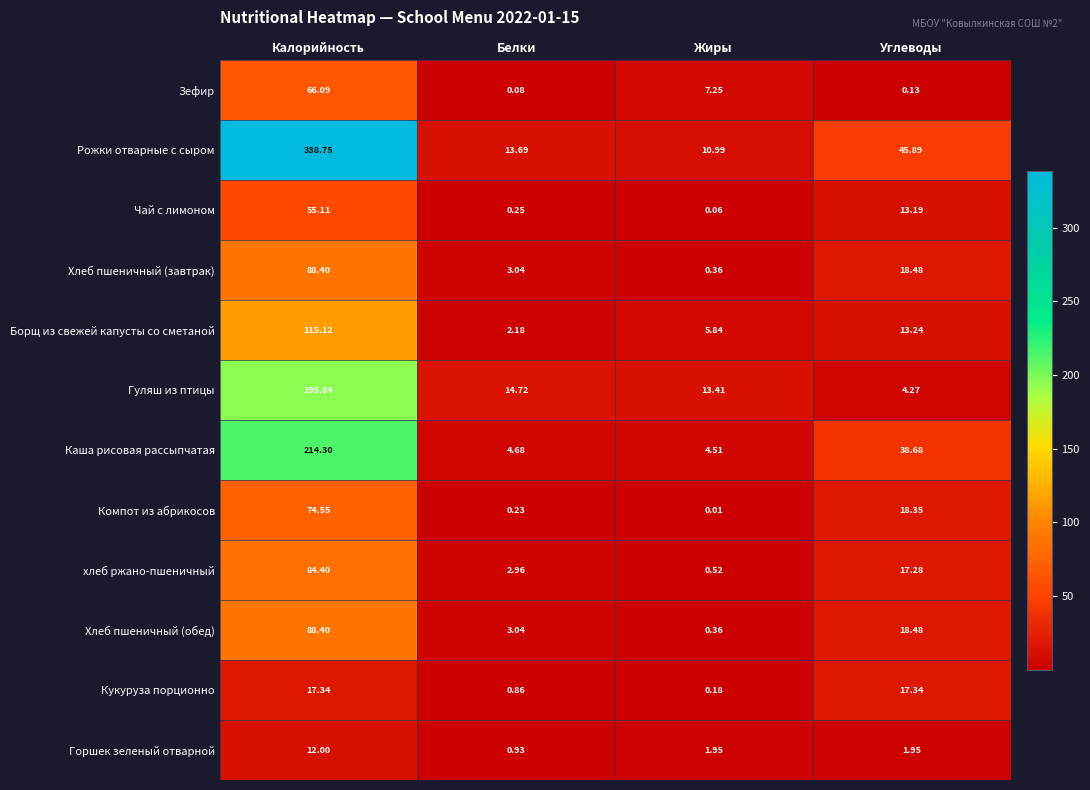

What is the total value across all series at Углеводы?

207.3